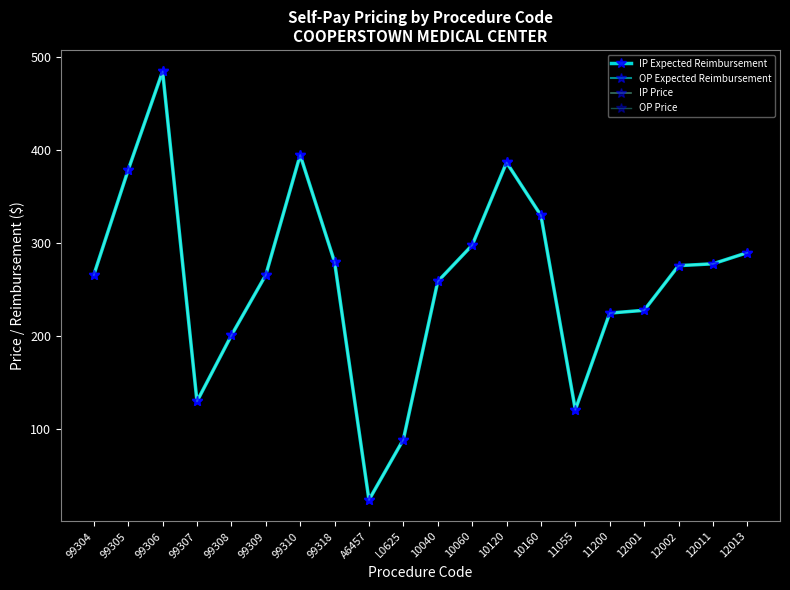

What is the sum of the IP Expected Reimbursement values at L0625 and 12011?

367